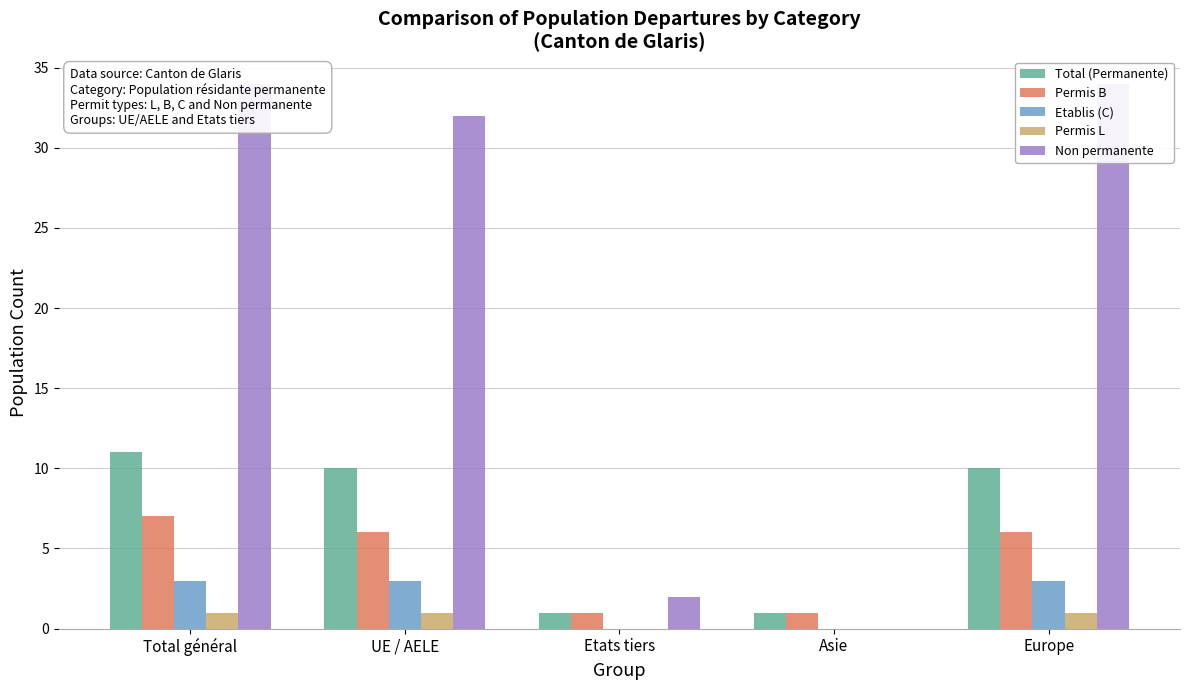

Where is Non permanente nearest to the value 17?

UE / AELE